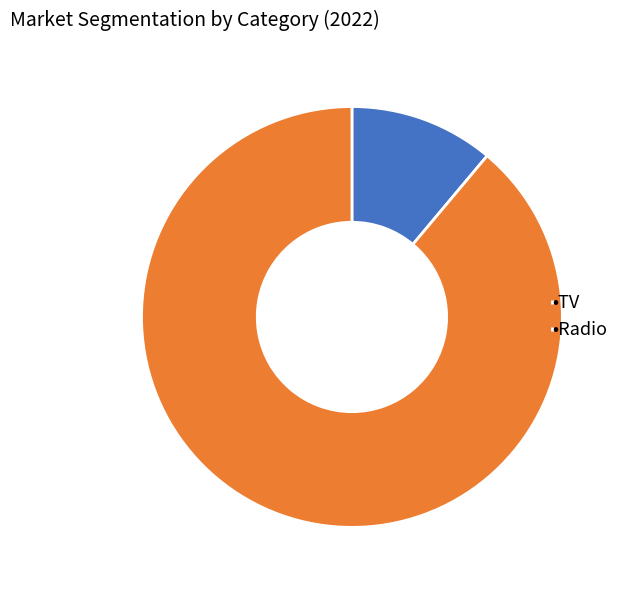

Between •TV and •Radio, which is larger?

•Radio